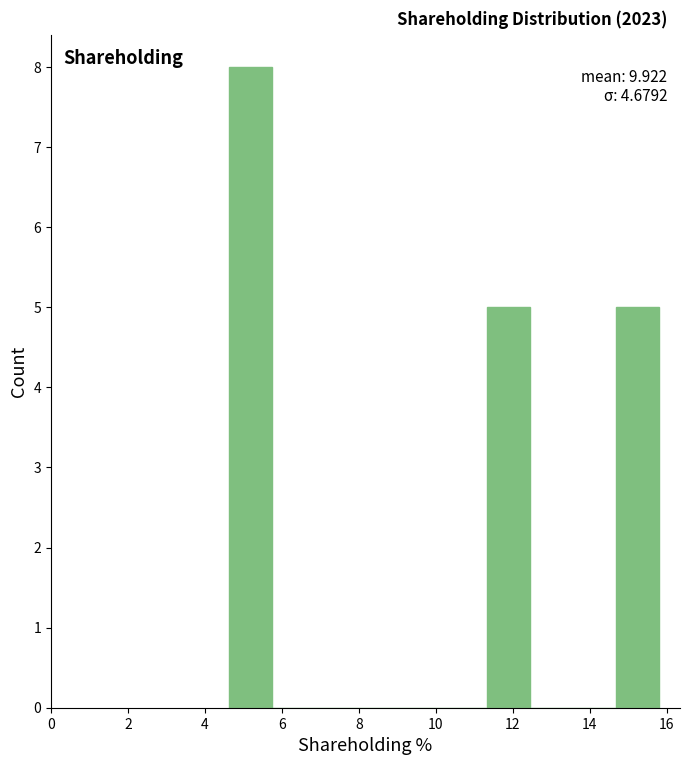

Over which range of the x-axis is the bar tallest?

4.6 to 5.8